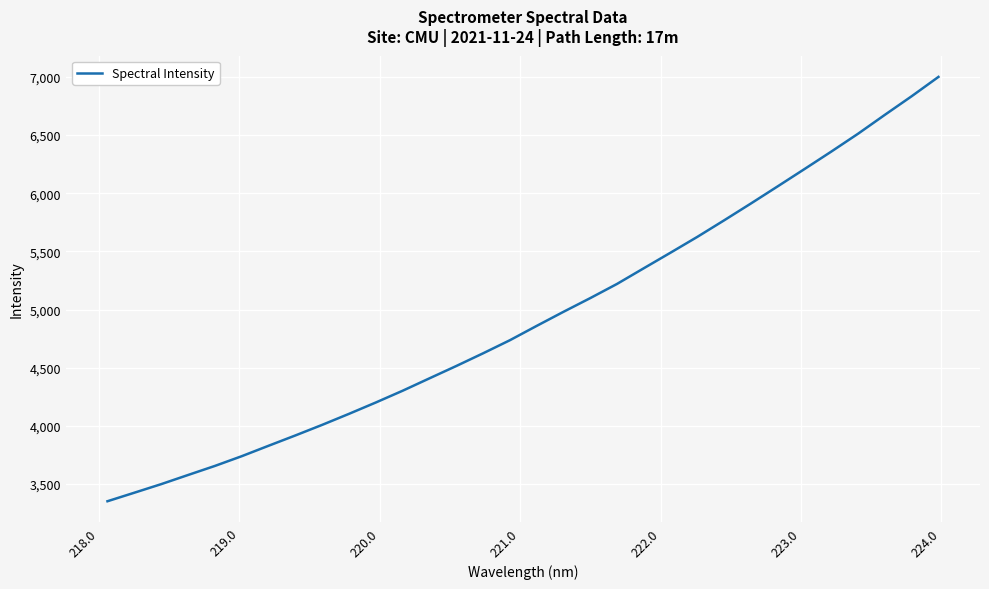

What is the difference between the maximum and minimum values?

3648.1